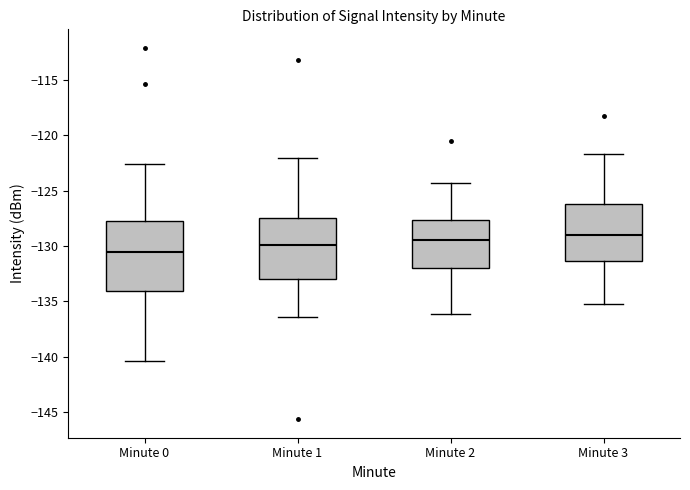

Comparing the boxes themselves (not the whiskers), which one is the tallest?

Minute 0